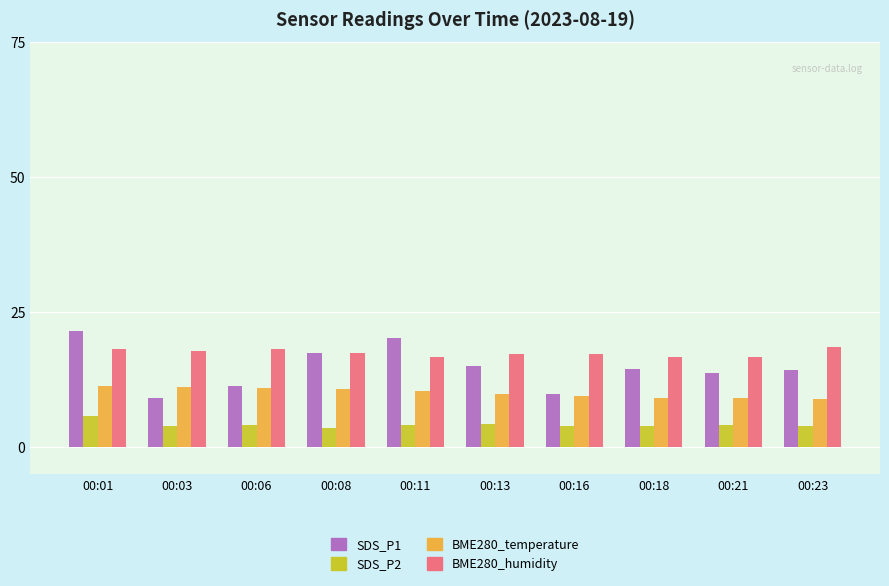

How many categories are shown in the chart?

10